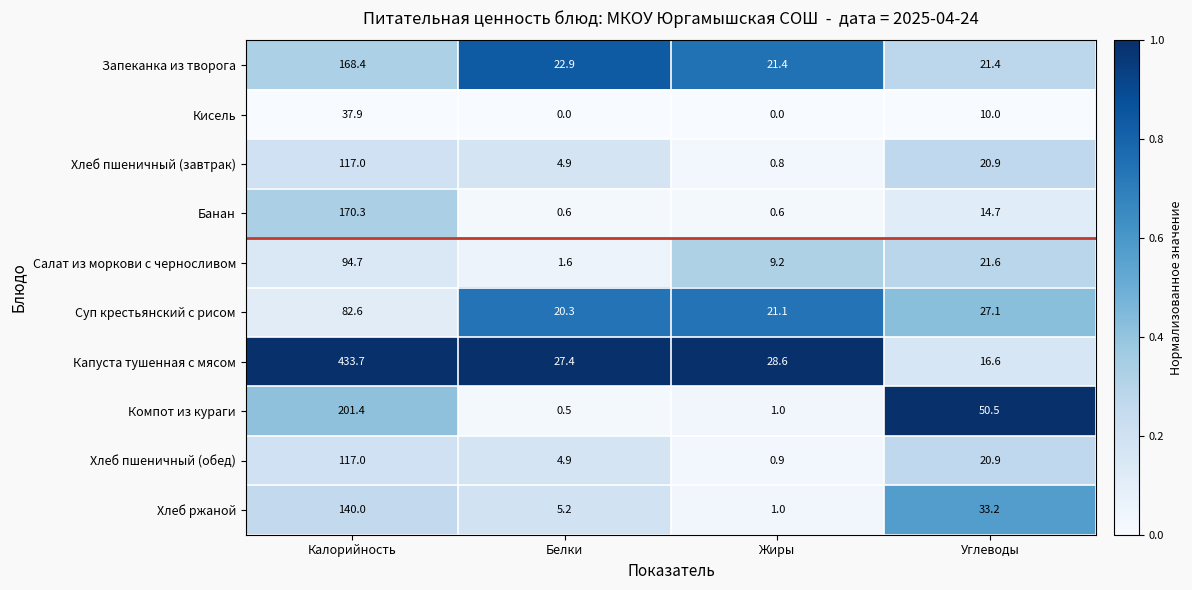

The value of Компот из кураги at Жиры is 0.3. True or false?

False